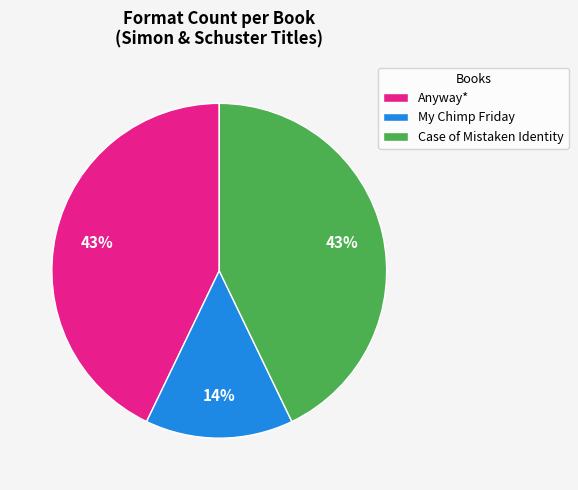

To the nearest percent, what portion does Anyway* represent?

43%